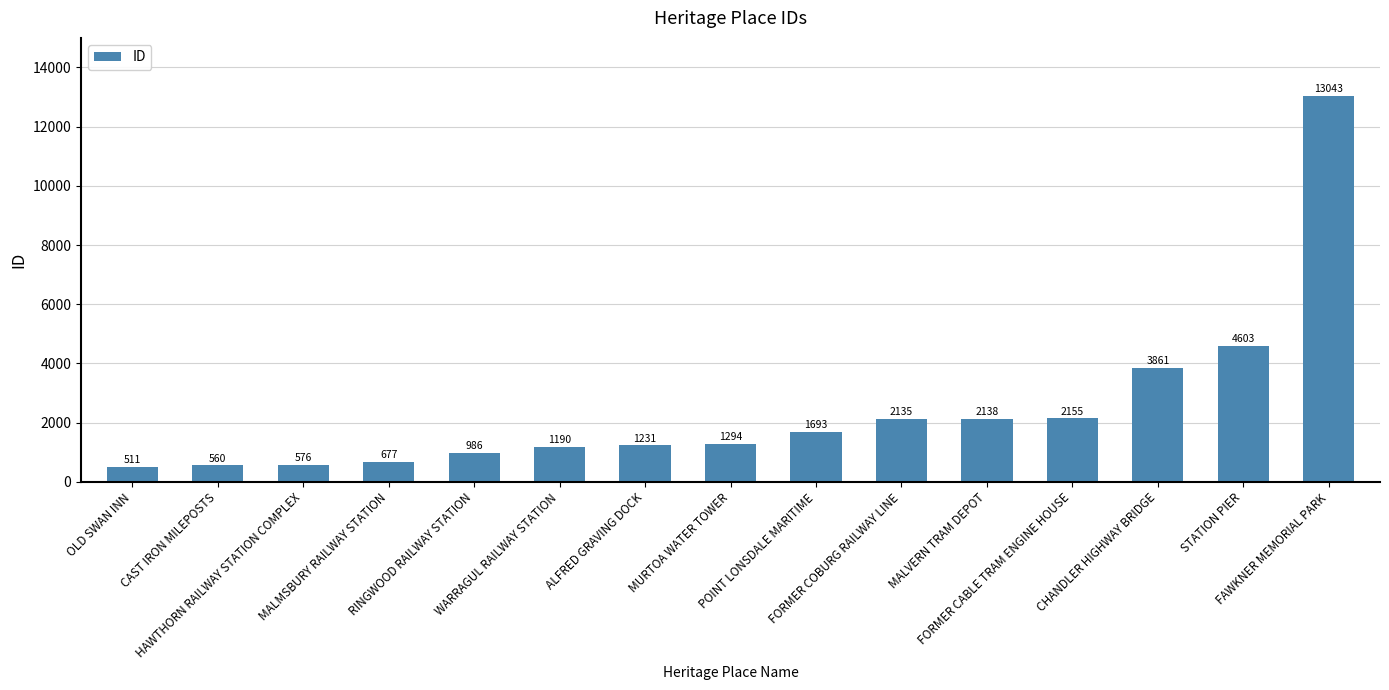

Which category has the highest value across all series?

FAWKNER MEMORIAL PARK